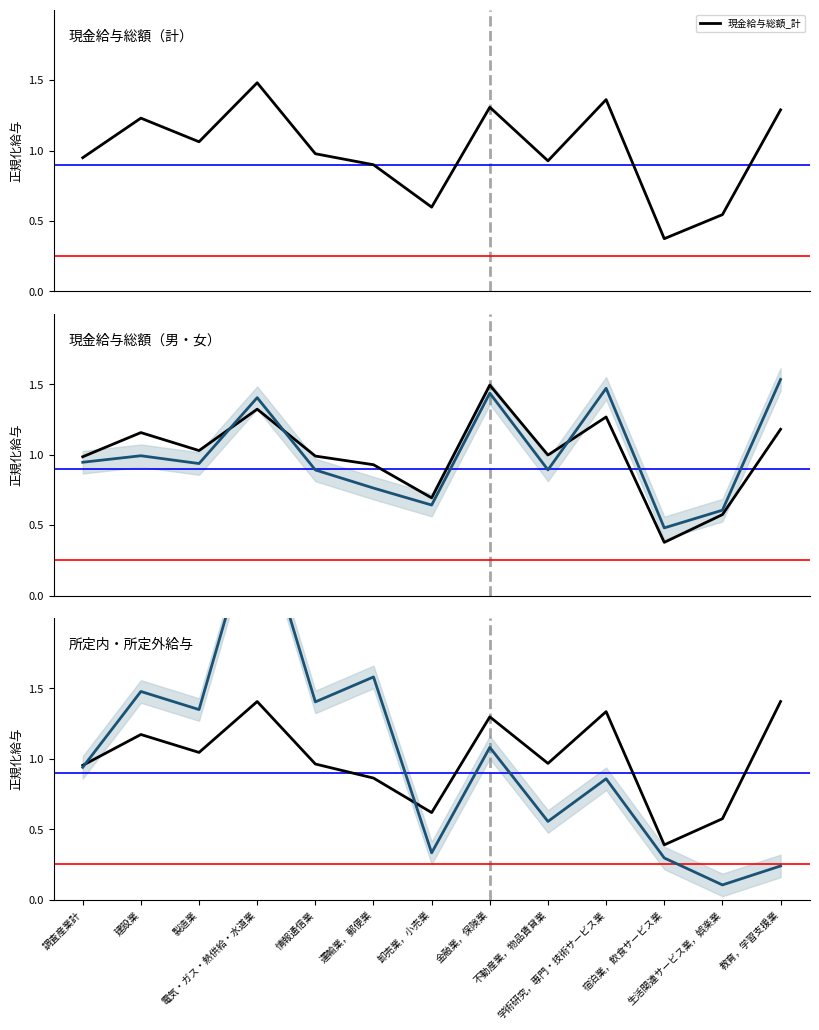

Does the chart have visible grid lines?

No